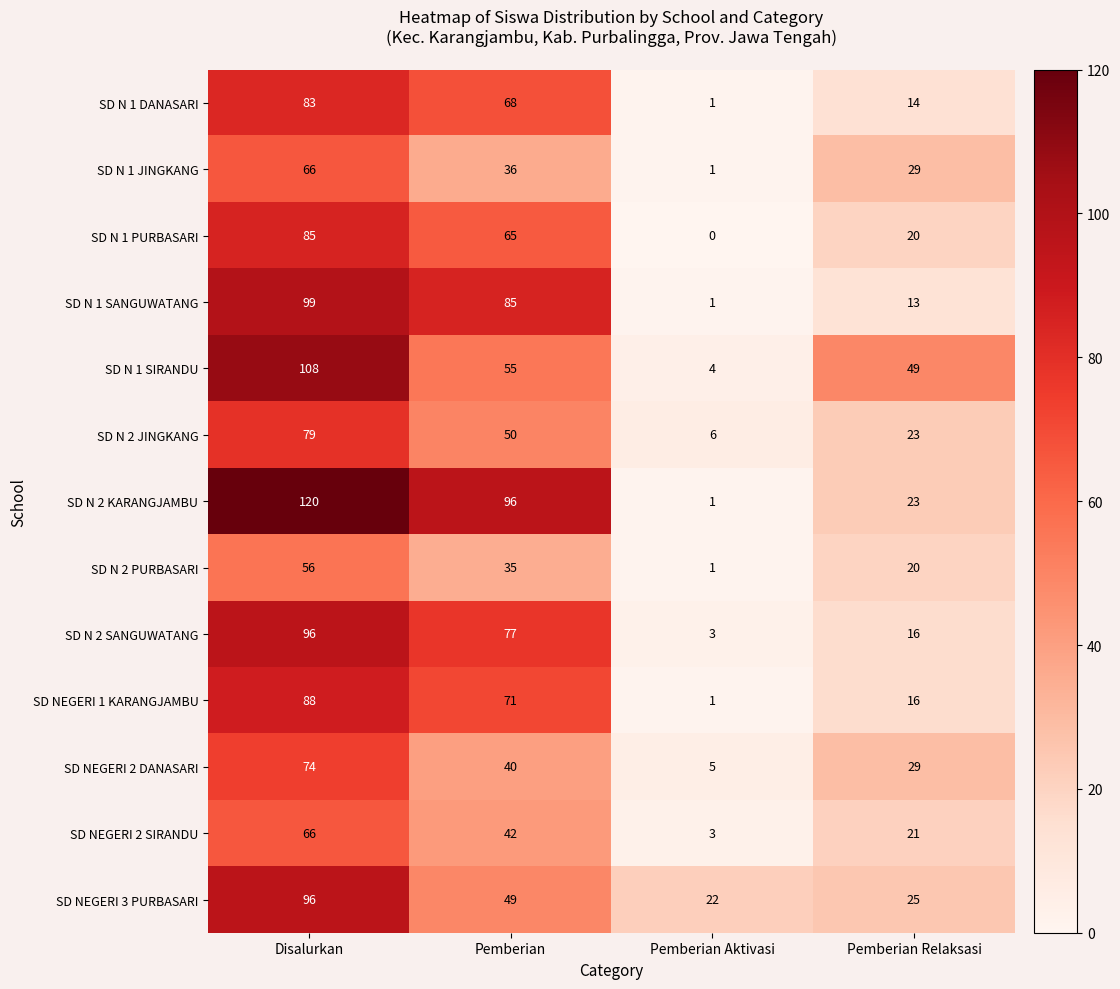

What is the maximum value shown in the chart?

120